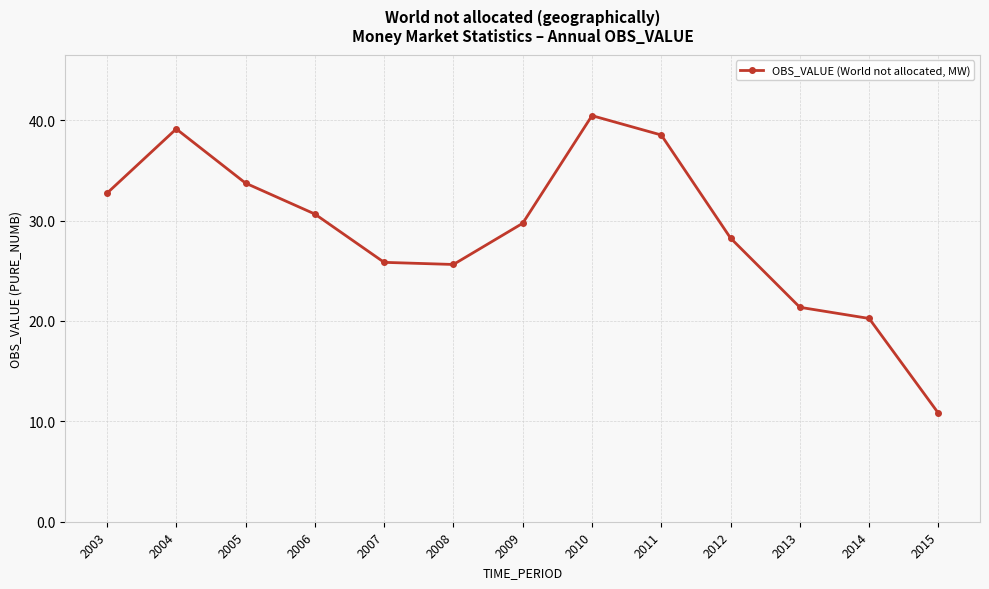

Where does the data first go above 29?

2003